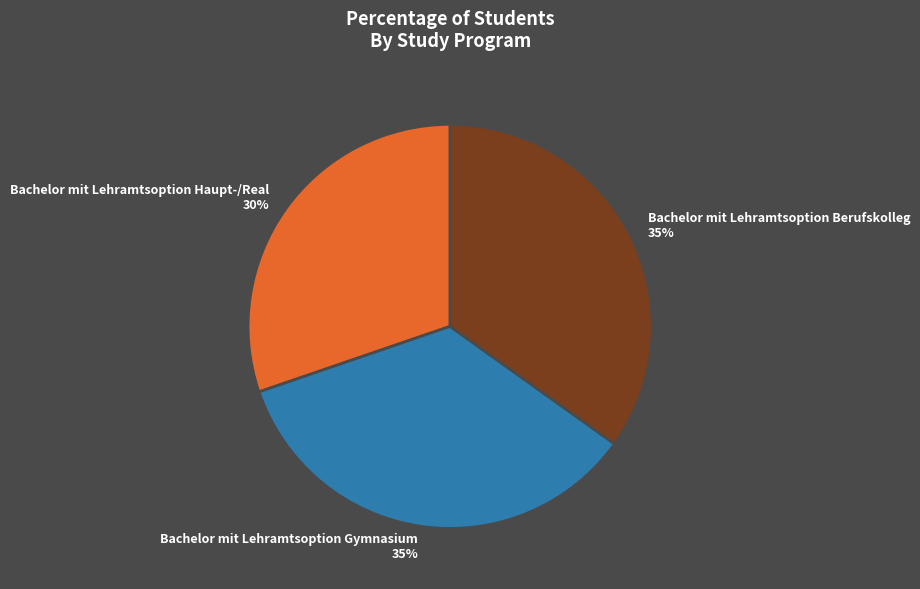

What percentage is the Bachelor mit Lehramtsoption Gymnasium slice, to the nearest percent?

35%